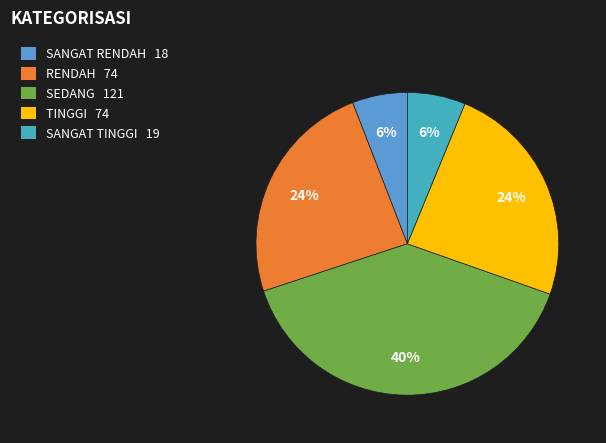

Rank the categories by value from highest to lowest.

SEDANG, RENDAH, TINGGI, SANGAT TINGGI, SANGAT RENDAH